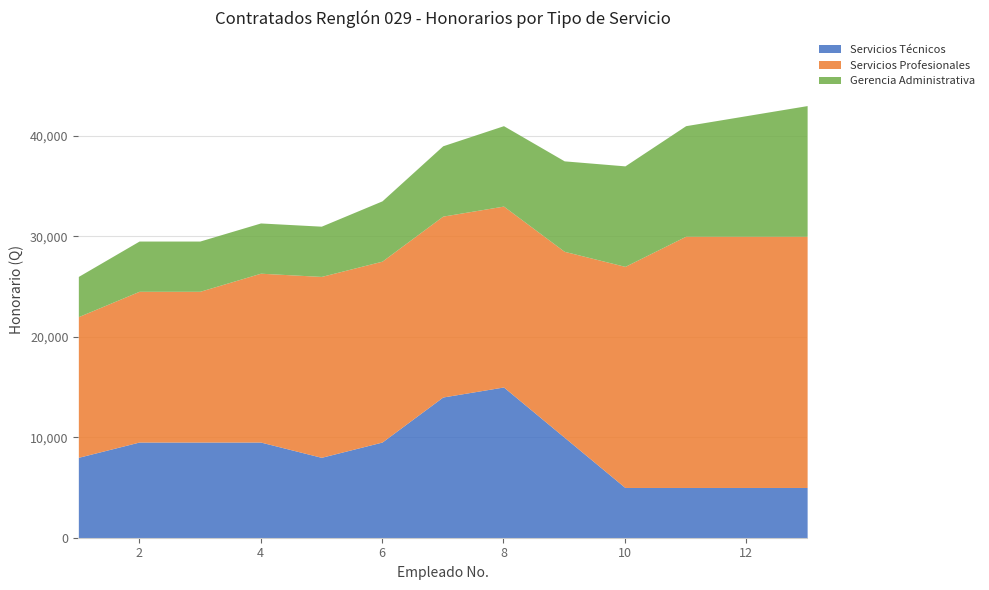

True or false: Servicios Técnicos and Servicios Profesionales cross at least once.

False